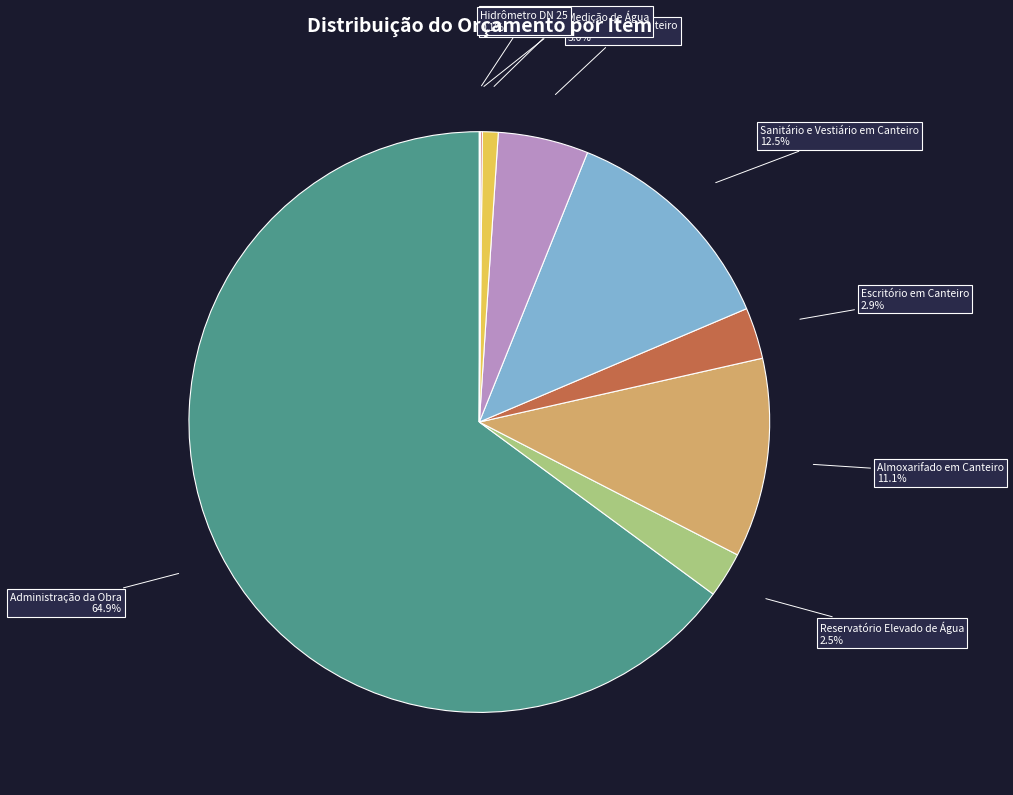

Count the number of slices in the pie.

9